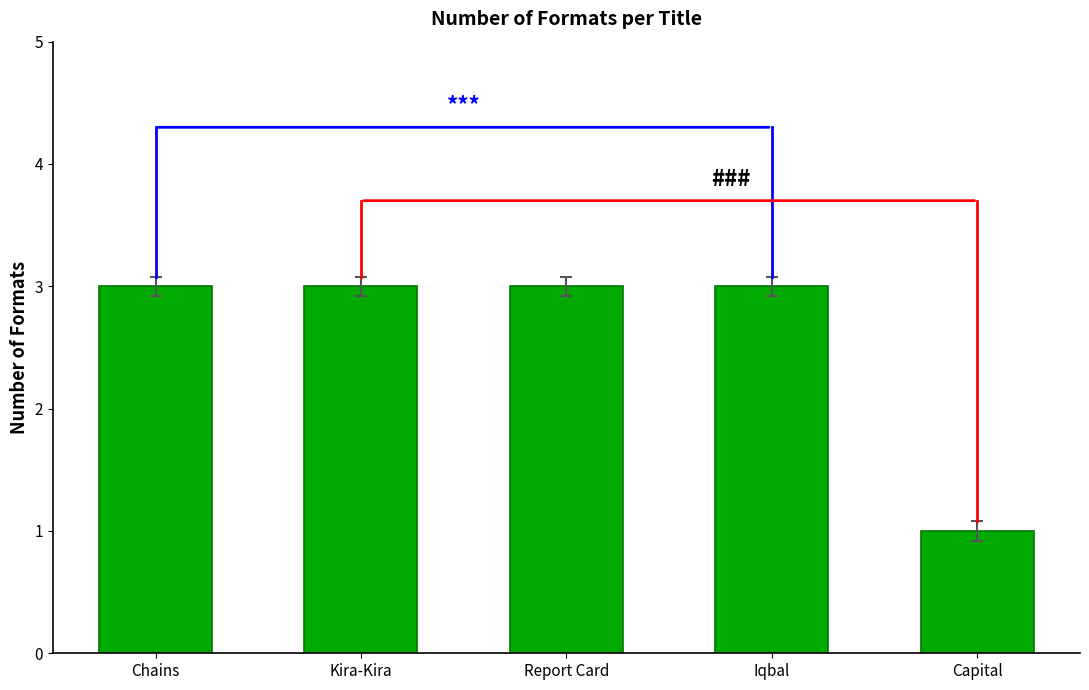

Count the values in the range 3 to 4.

4